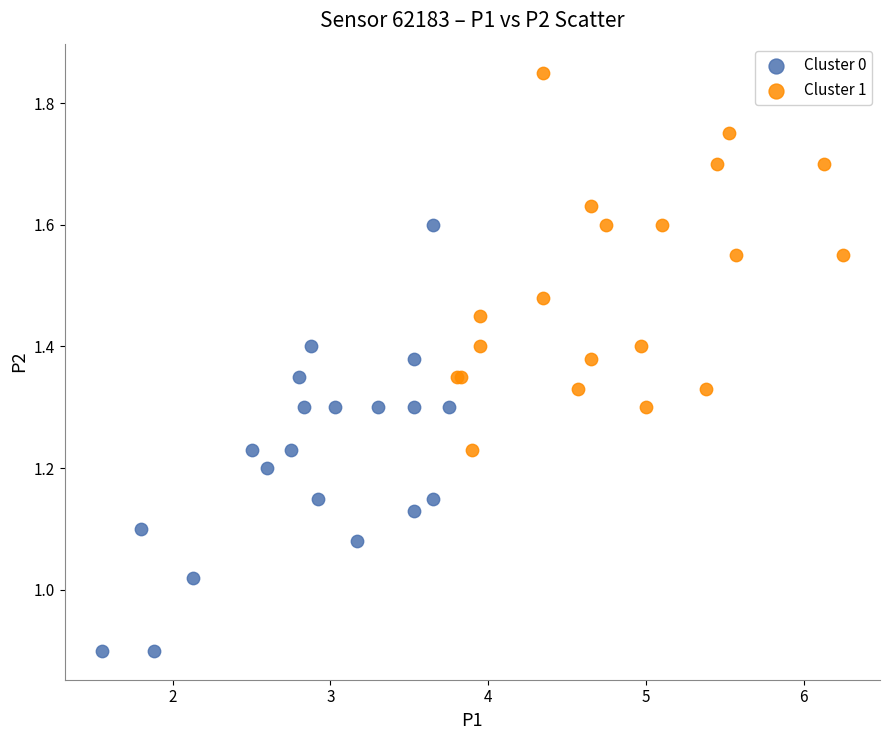

Which series has the largest Y range (max minus min)?

Cluster 0